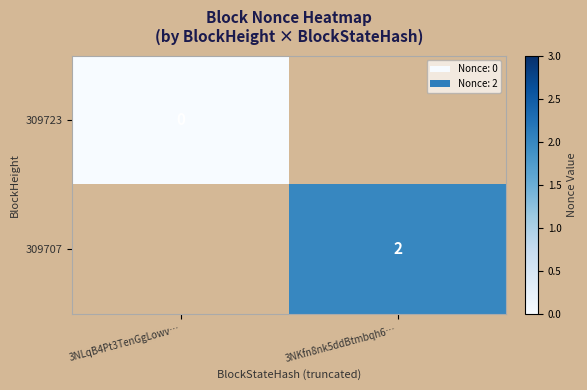

True or false: 309707 has a value of 3 at 3NKfn8nk5ddBtmbqh6….

False